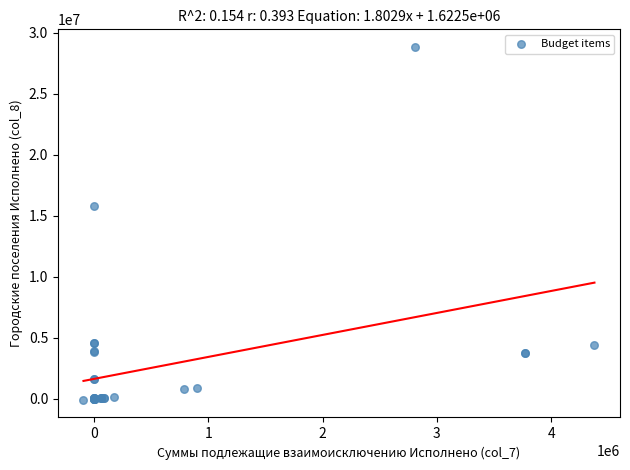

What Y value in the scatter plot is closest to 14373678?

15829100.9